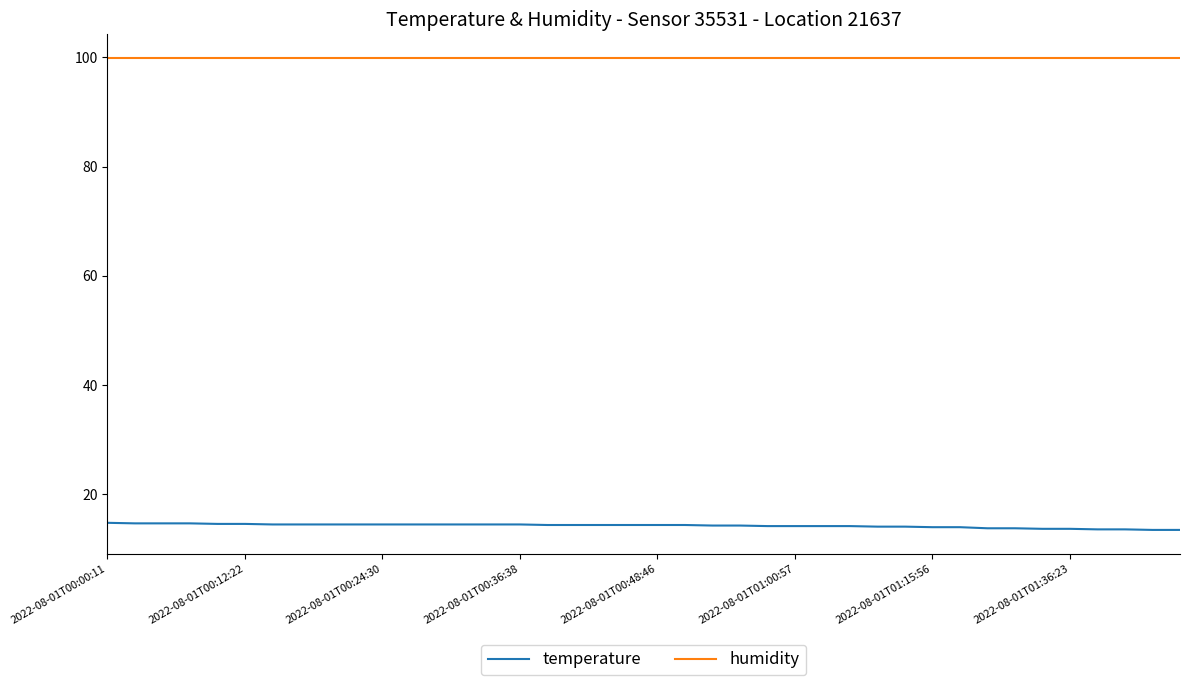

What is the lowest value of the temperature series?

13.5